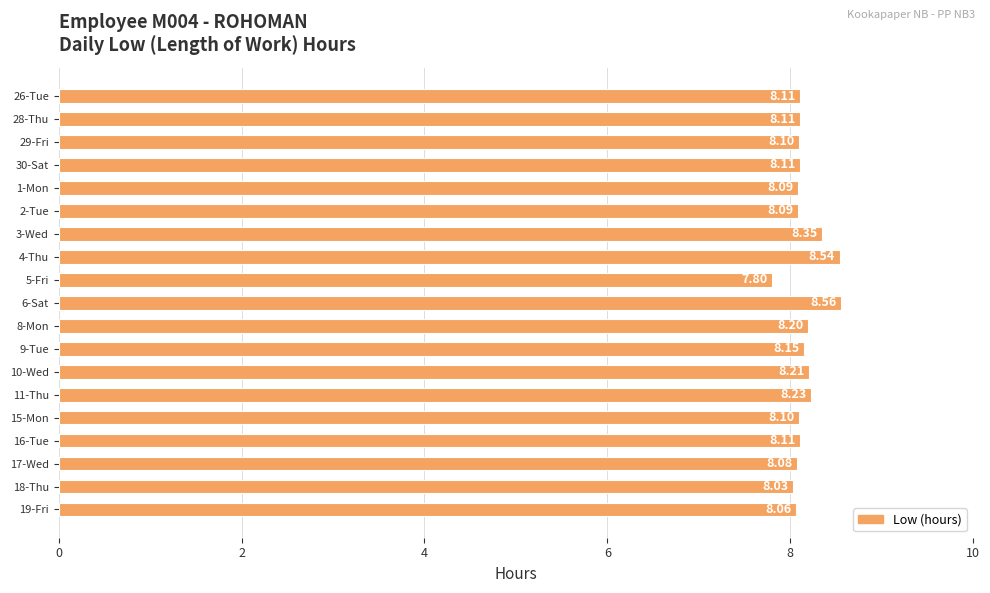

Are the bars grouped side by side (vs. stacked)?

No